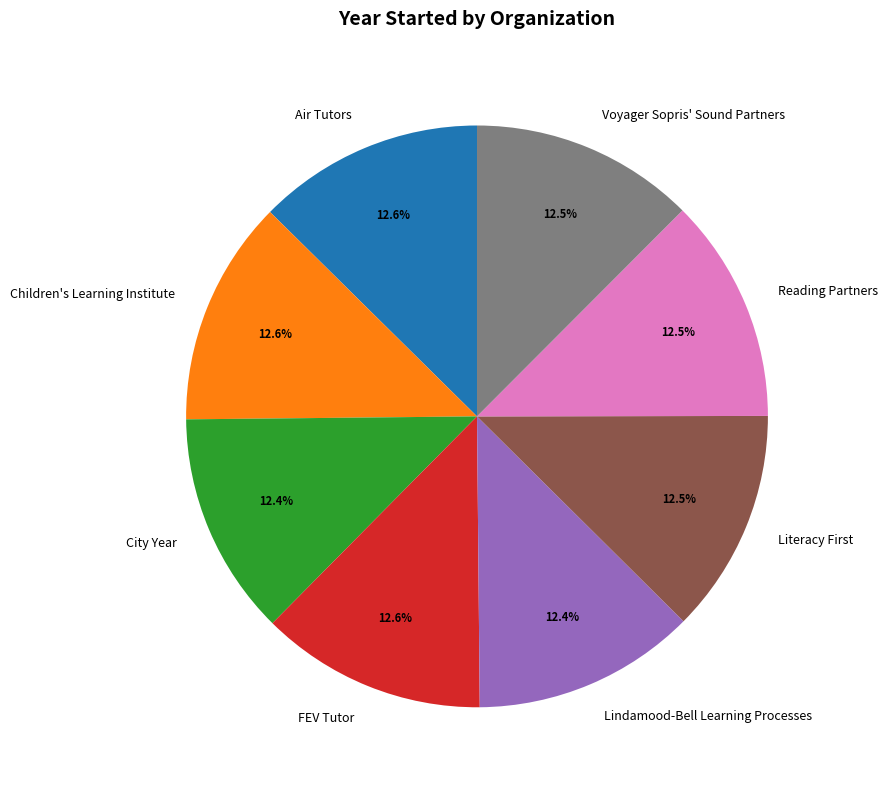

Is the sum of City Year and Reading Partners greater than half?

No